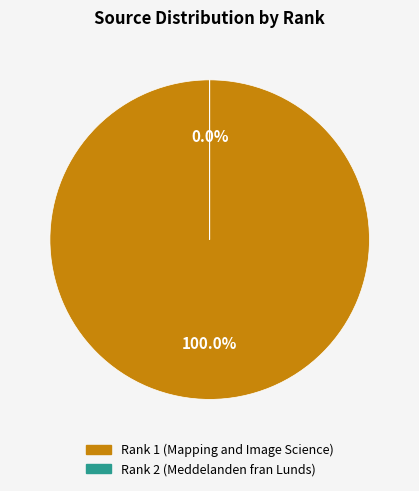

To the nearest percent, what is the difference between the largest and smallest slice percentages?

100%